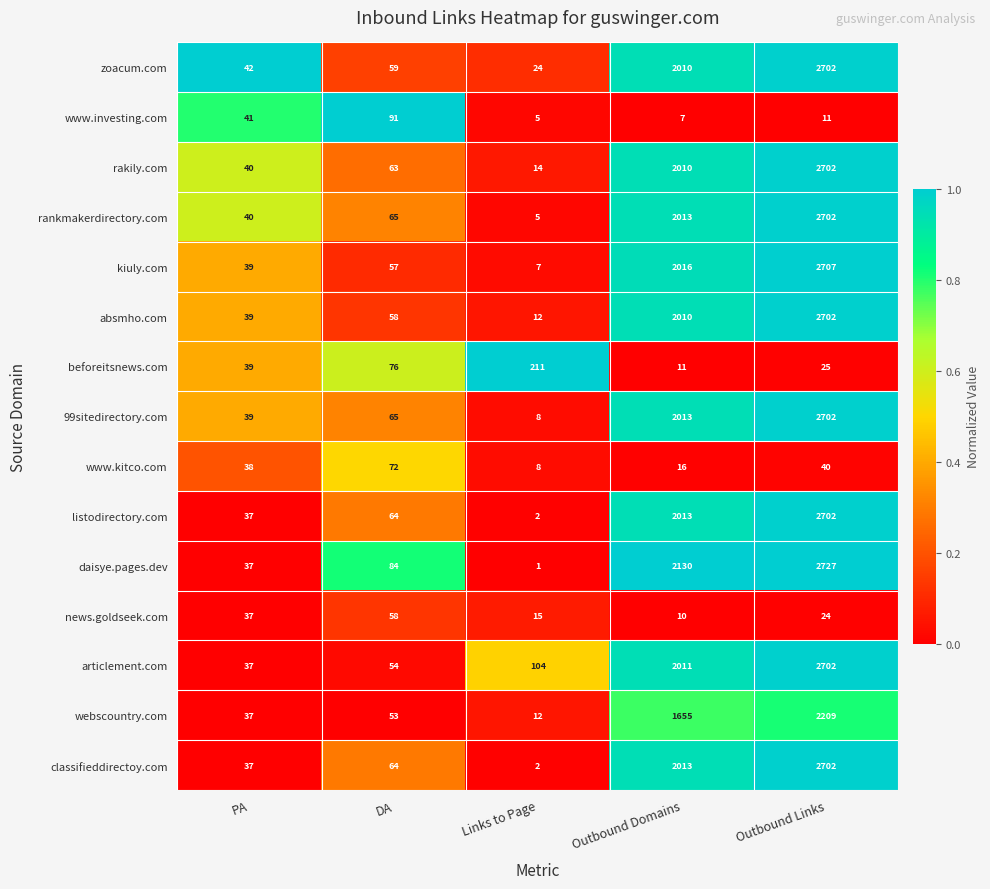

Where is rakily.com nearest to the value 1358?

Outbound Domains